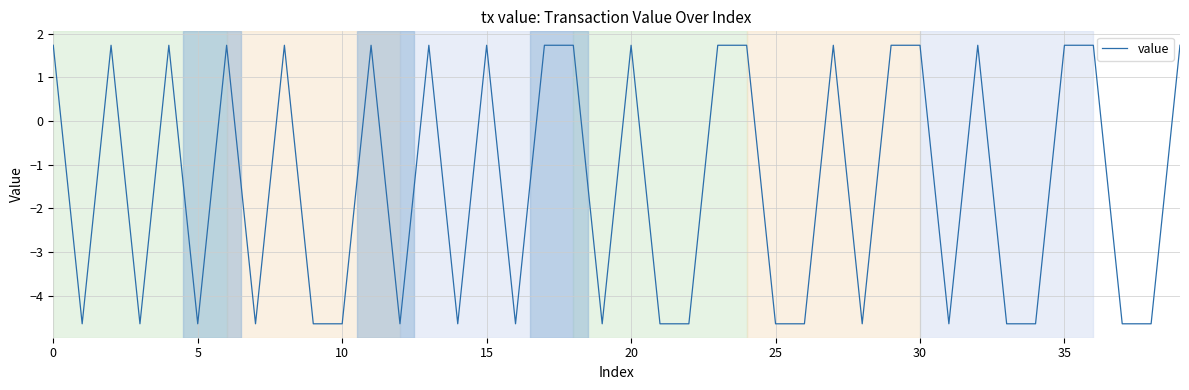

What is the difference between the maximum and minimum values?

6.4